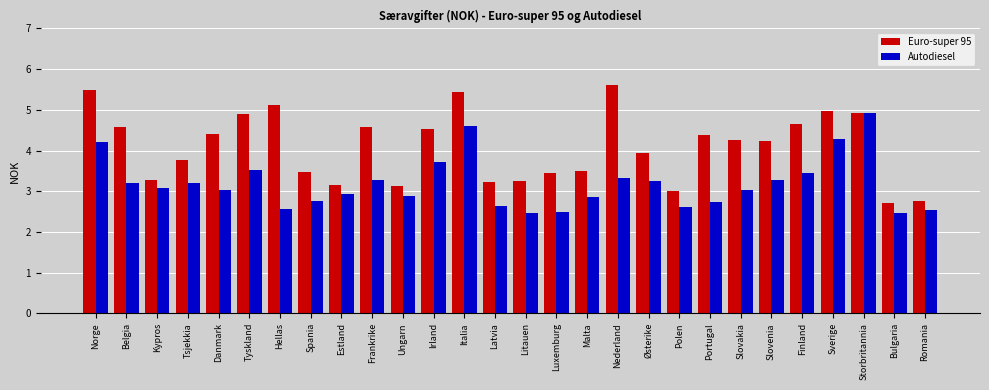

At which label does Autodiesel reach its peak?

Storbritannia